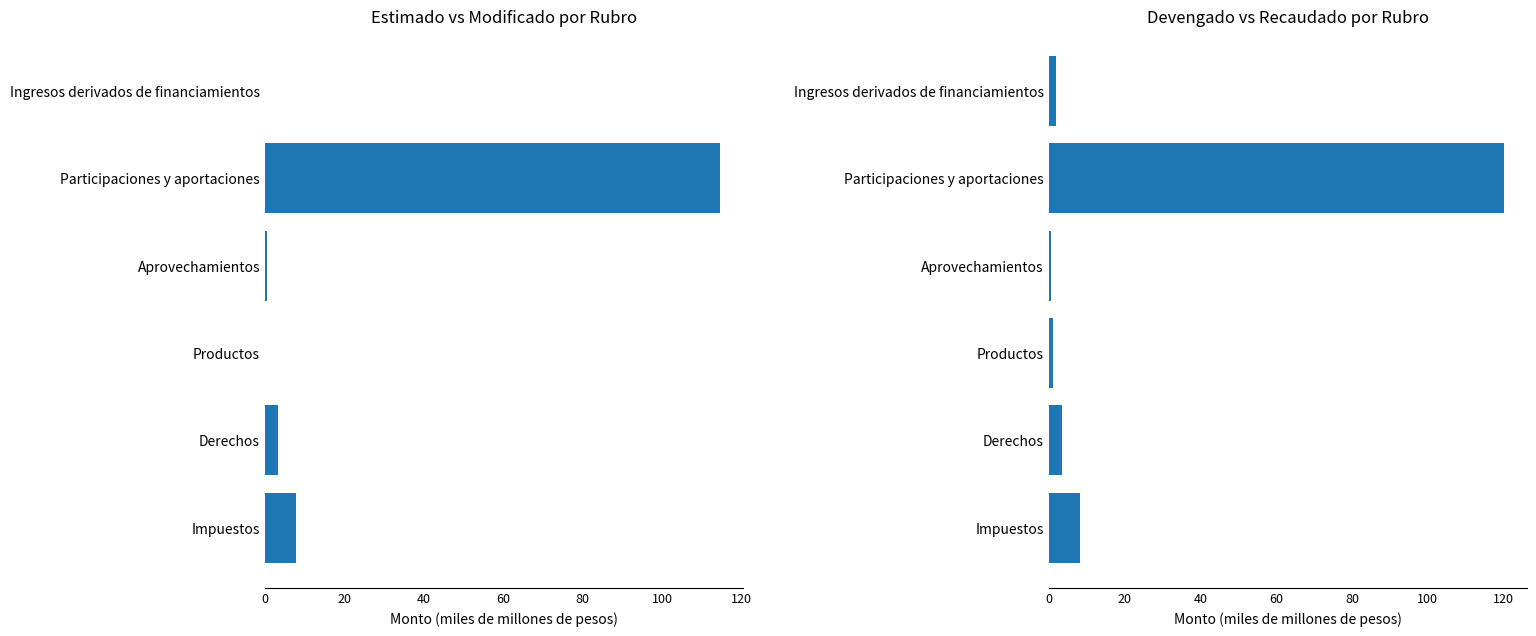

At how many categories does at least one series exceed 81?

1